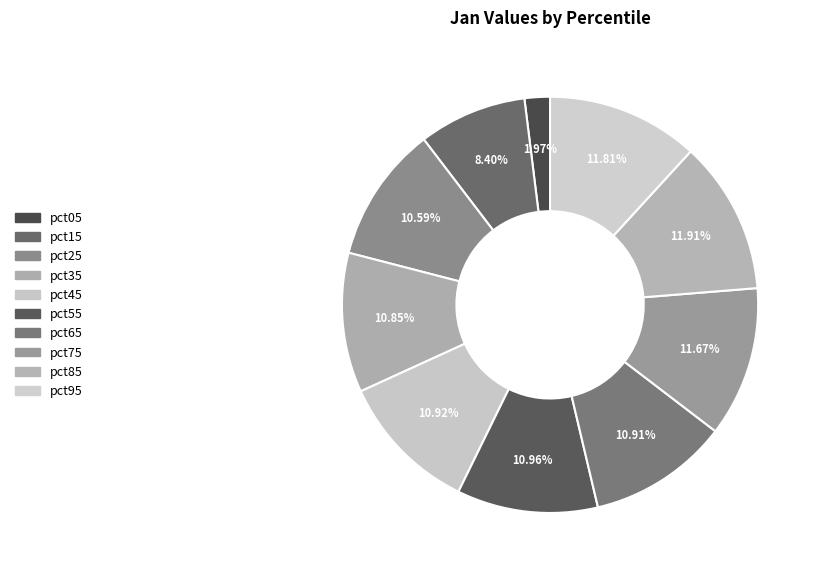

True or false: pct25 accounts for 11% of the total.

True